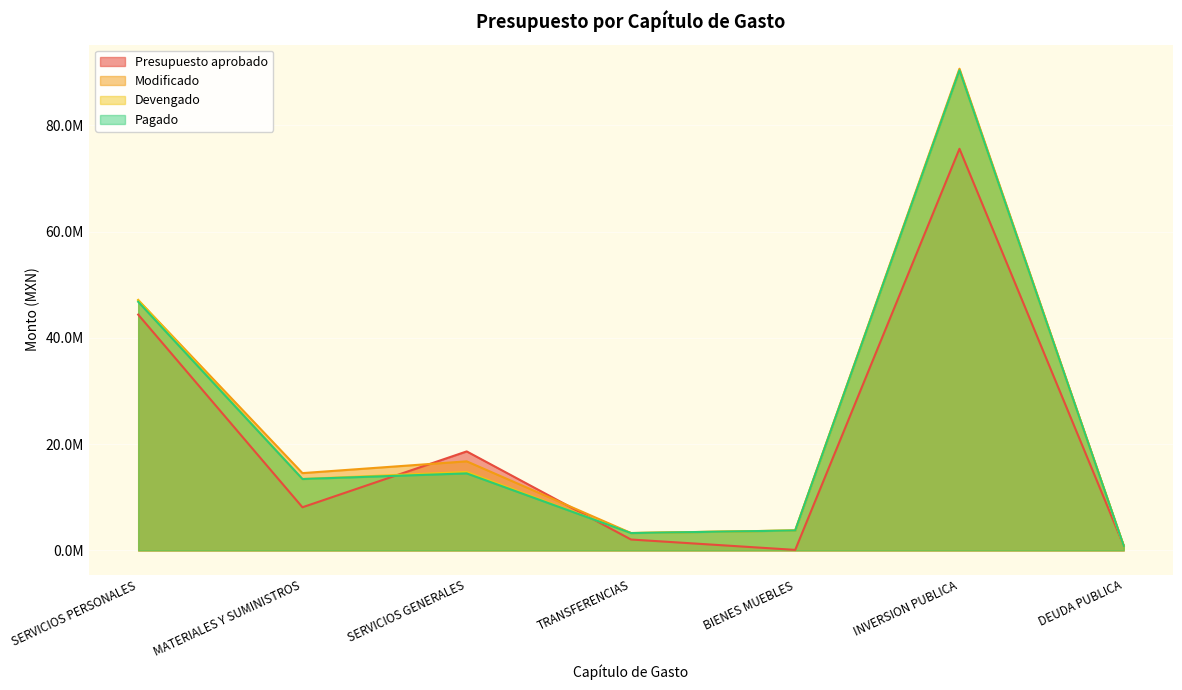

What is the difference between the second highest and minimum values in the Pagado series?

45941360.2